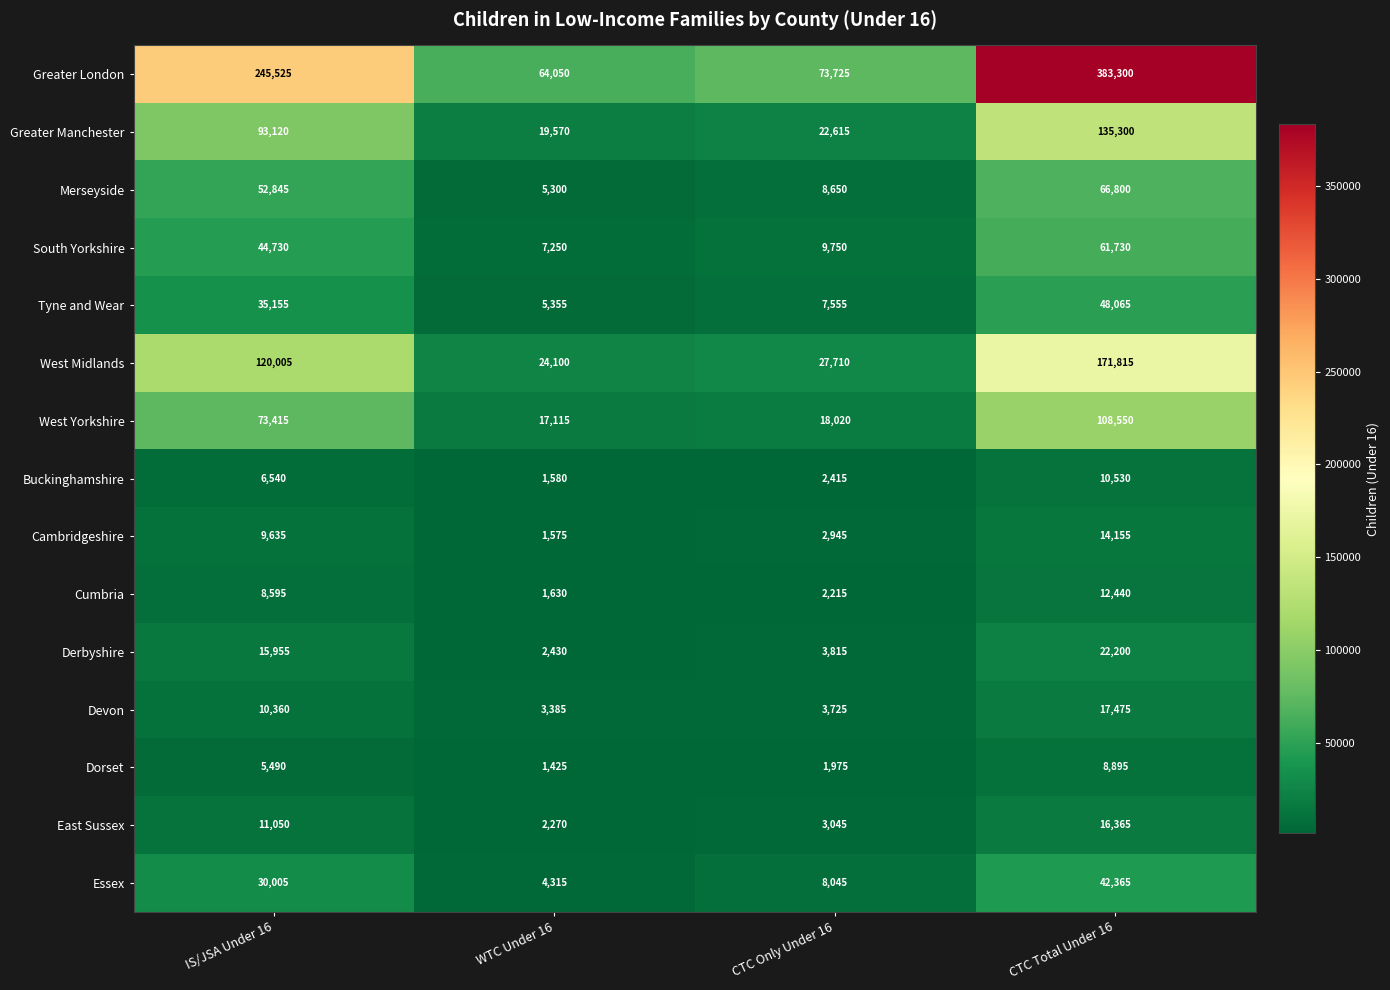

Between CTC Only Under 16 and CTC Total Under 16, which series saw the biggest shift?

Greater London